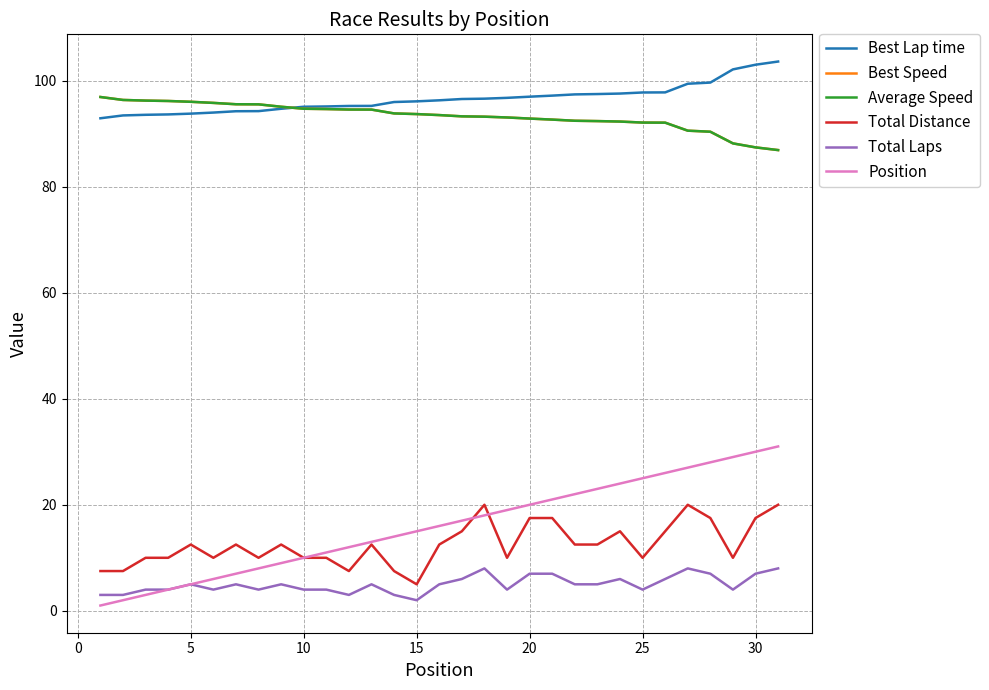

List the series in order of their peak value, lowest first.

Total Laps, Total Distance, Position, Best Speed, Average Speed, Best Lap time